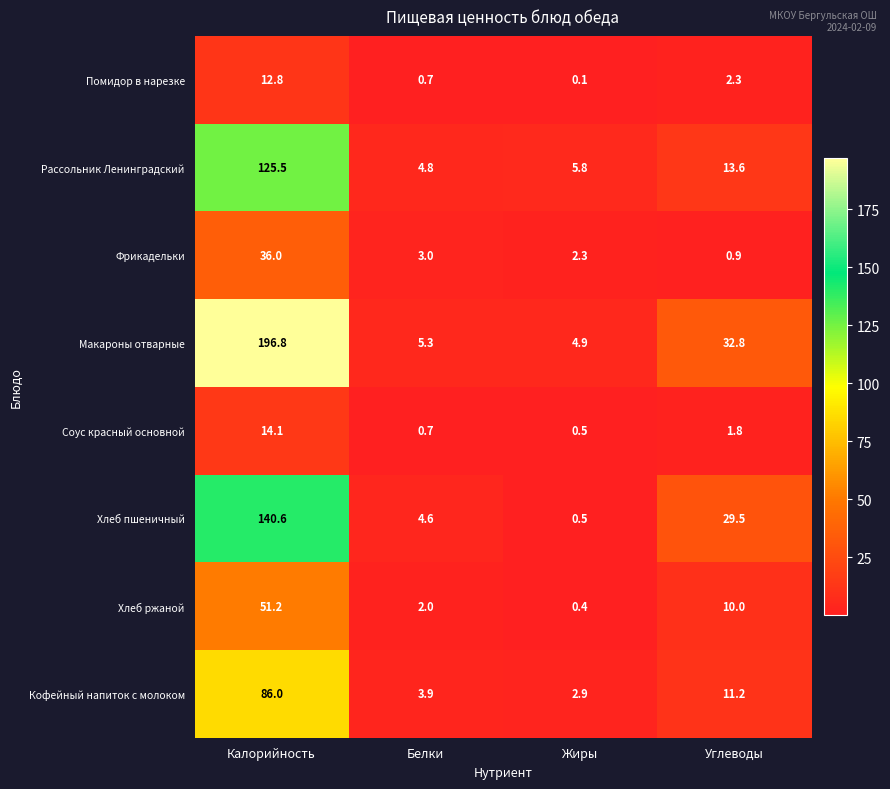

At how many categories does at least one series exceed 51?

1